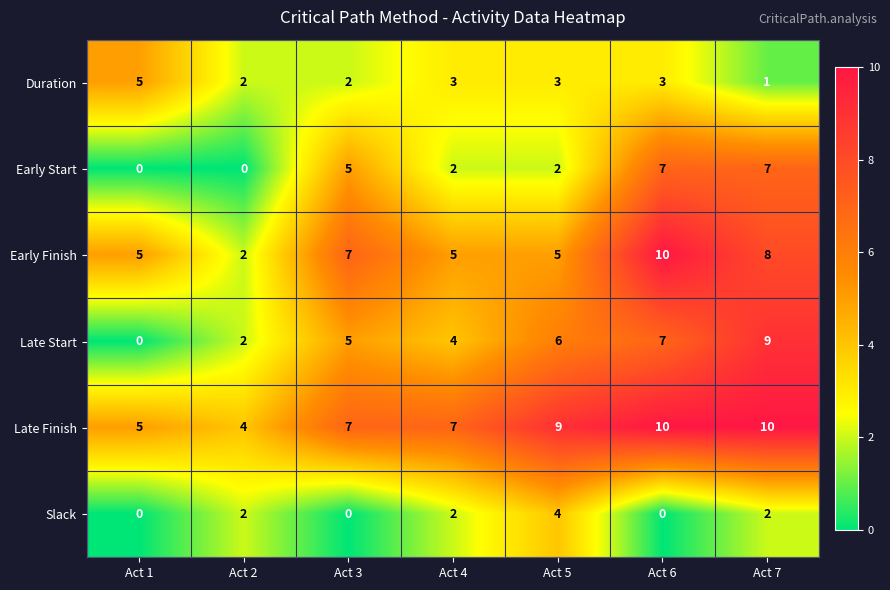

What is the maximum value for Slack?

4